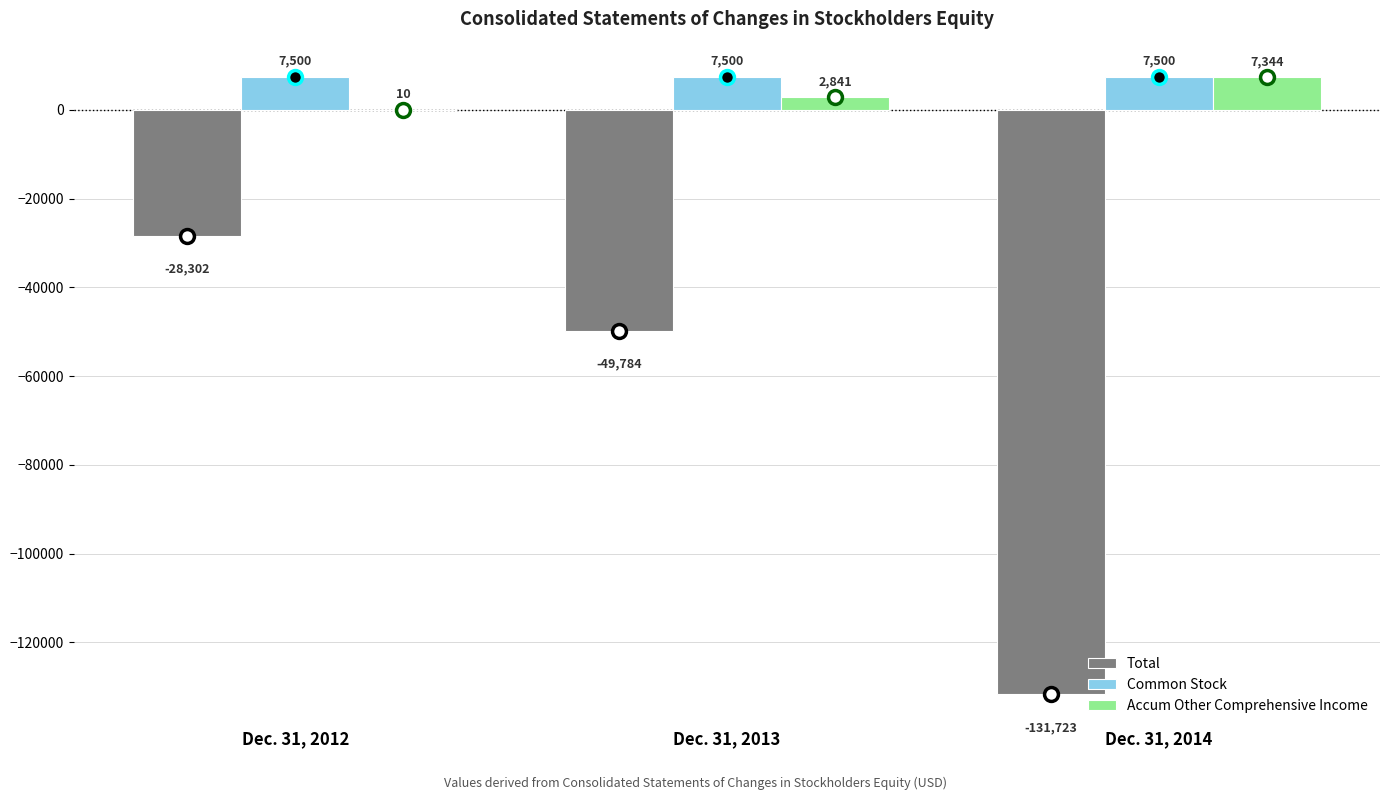

Are the bars grouped side by side (vs. stacked)?

Yes